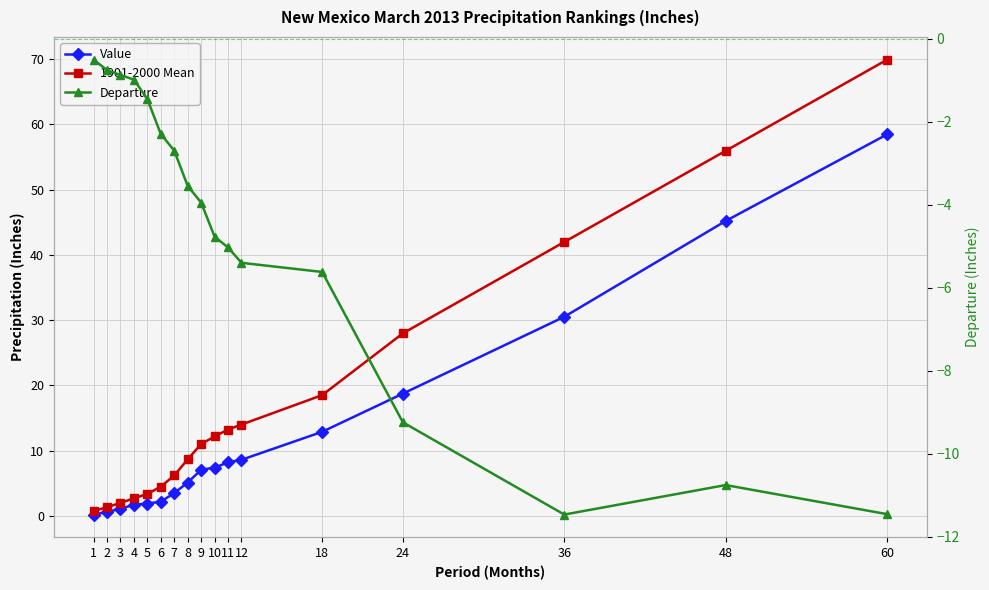

True or false: Departure and Value intersect in this chart.

False